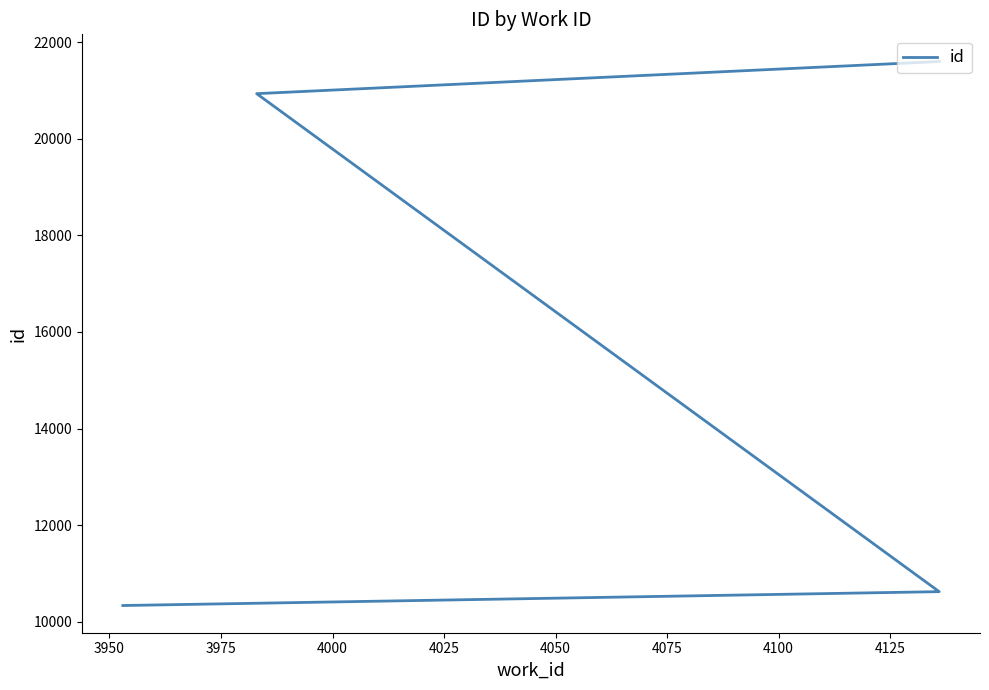

What is the sum of all values?

63490